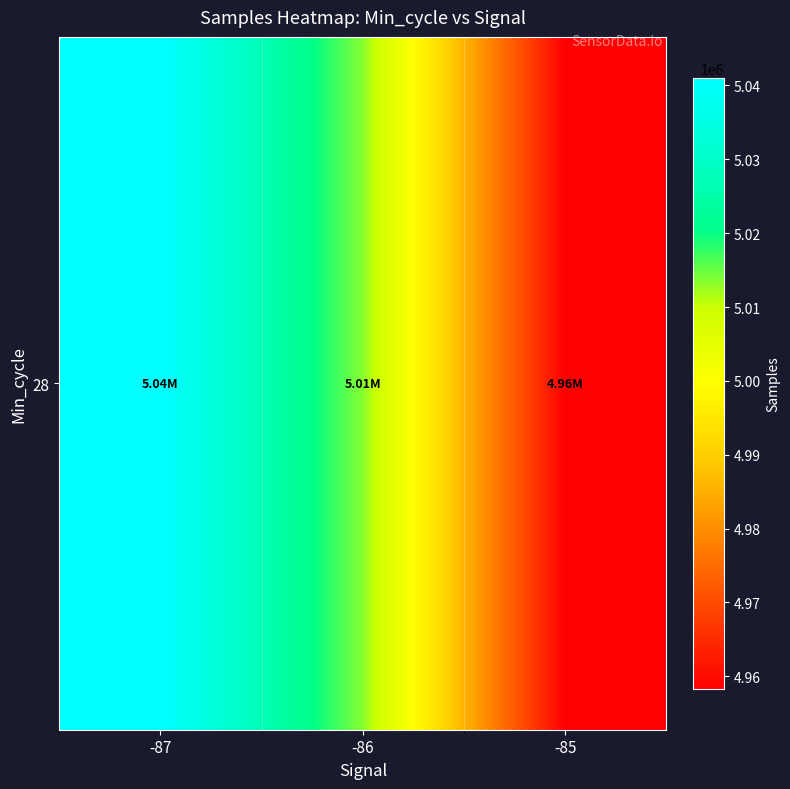

Approximately how many times larger is the value at -87 compared to -86?

1.0